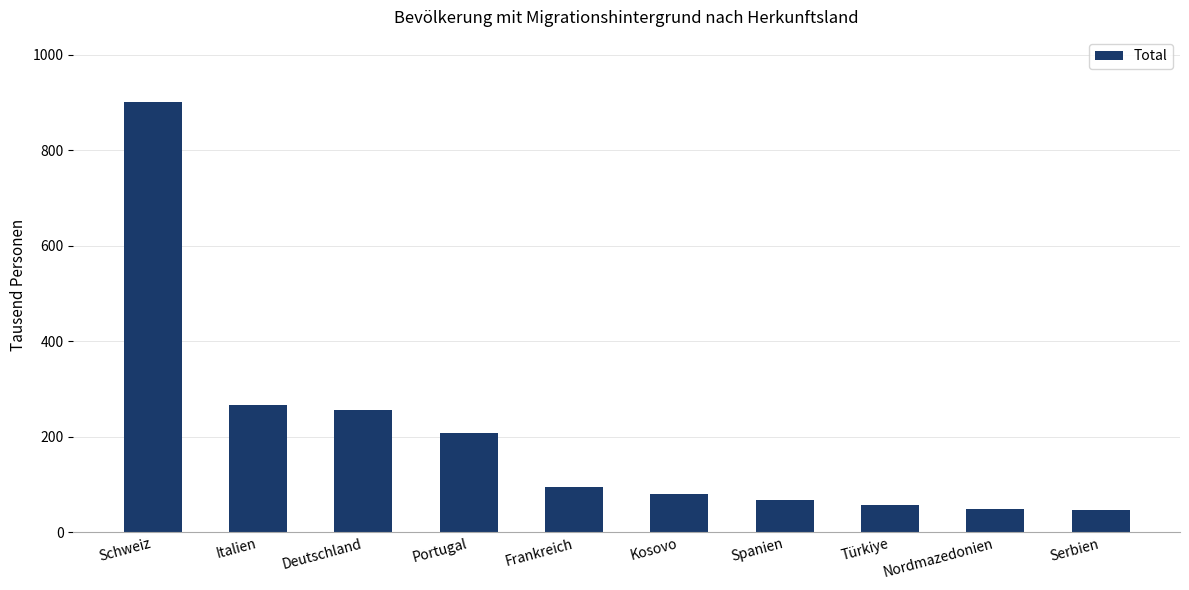

What is the sum of all values?

2024.8